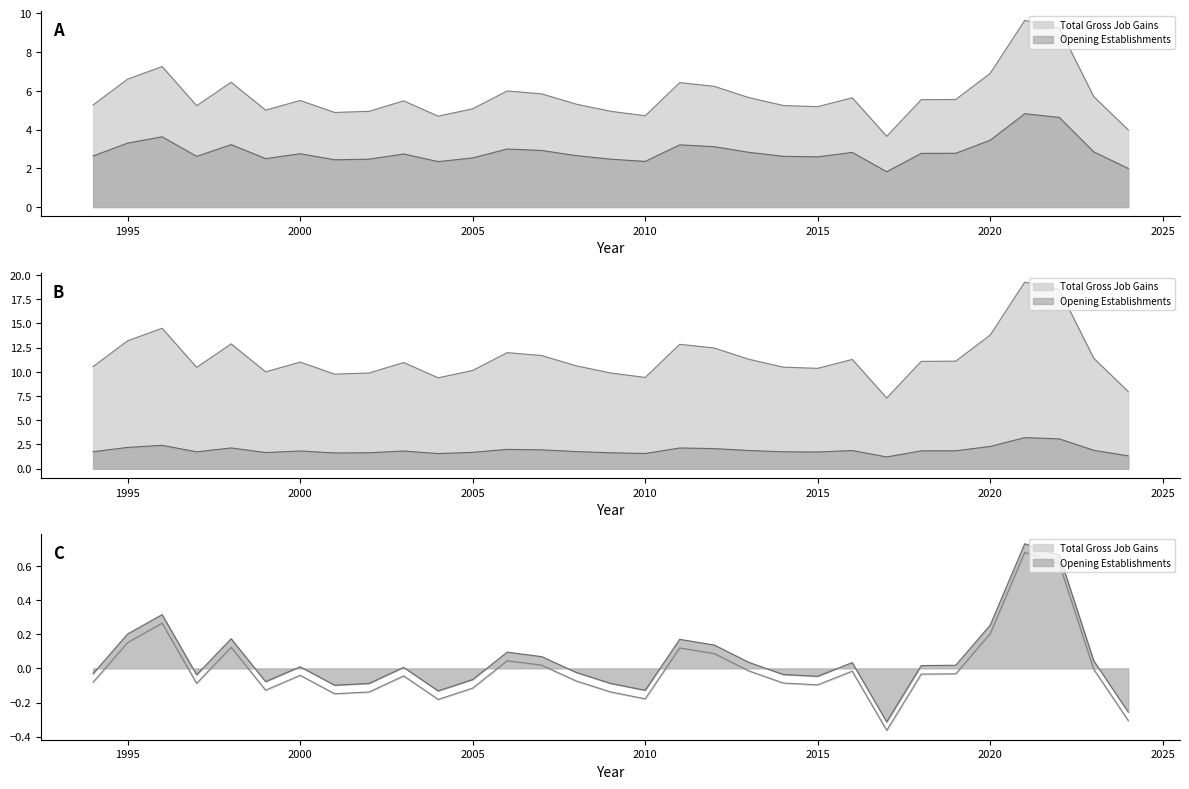

What is the average value of the Total Gross Job Gains series?

5.7